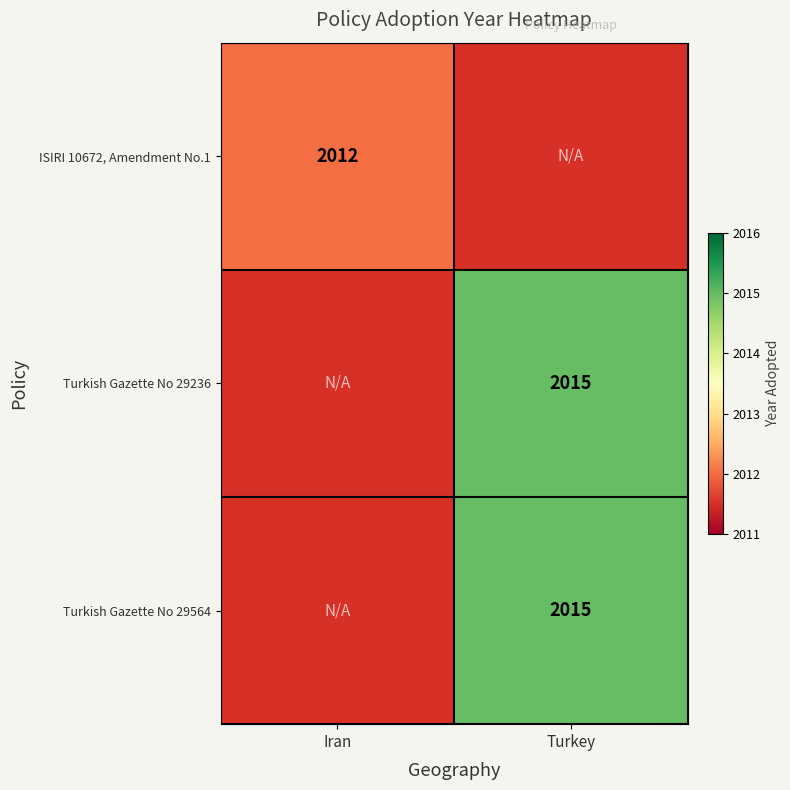

The Turkish Gazette No 29564 series shows 2015 at Turkey. True or false?

True